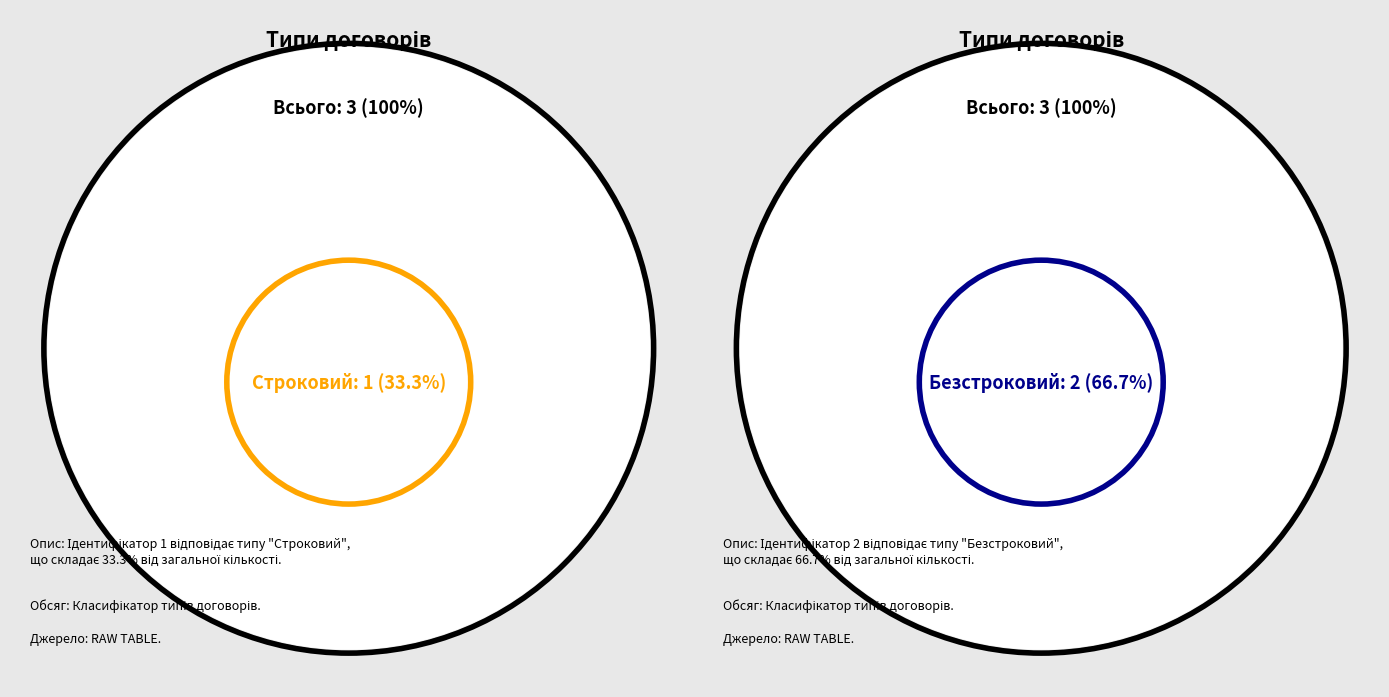

How many segments does this pie chart have?

2